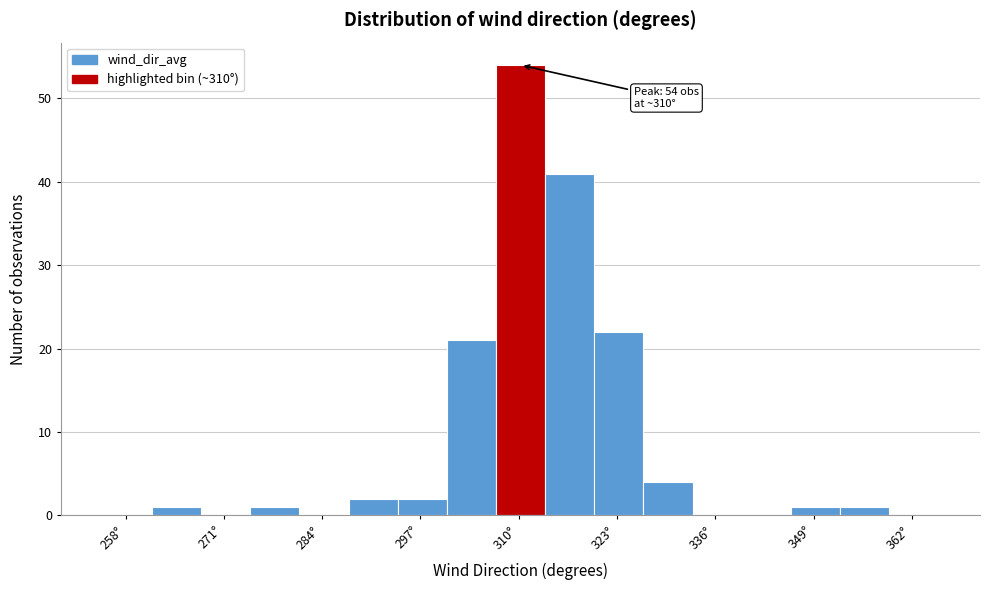

Read against the x-axis, roughly where is the centre of the tallest bar?

310